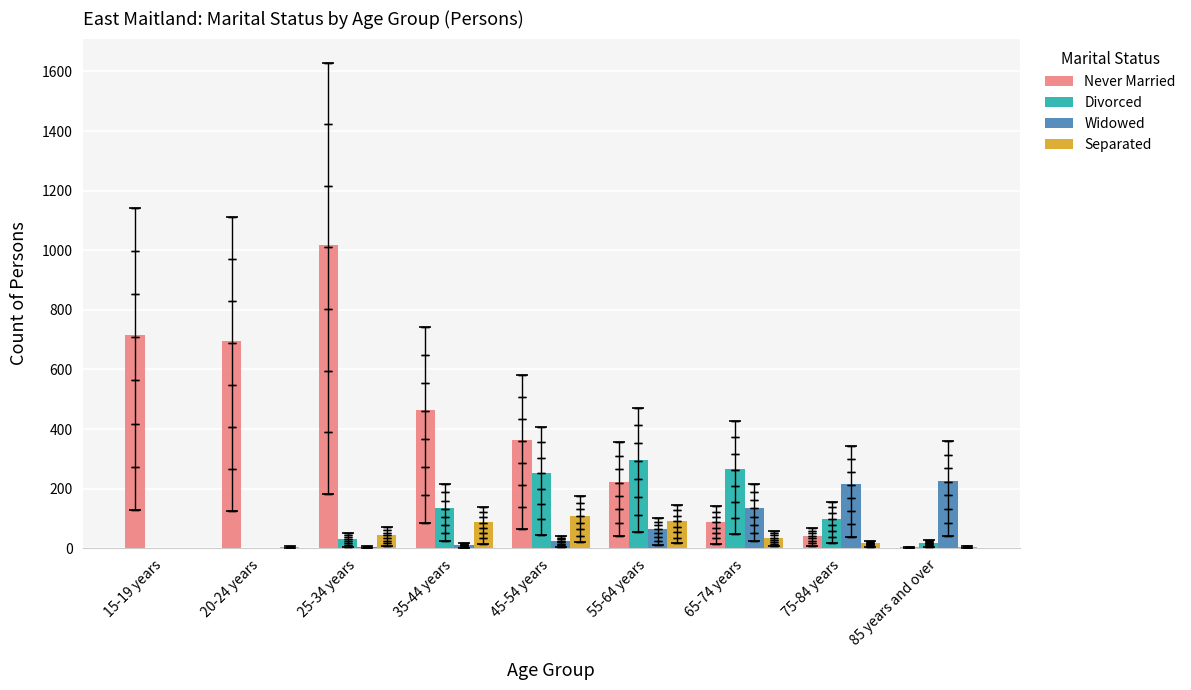

Which series has the largest range (max minus min)?

Never Married